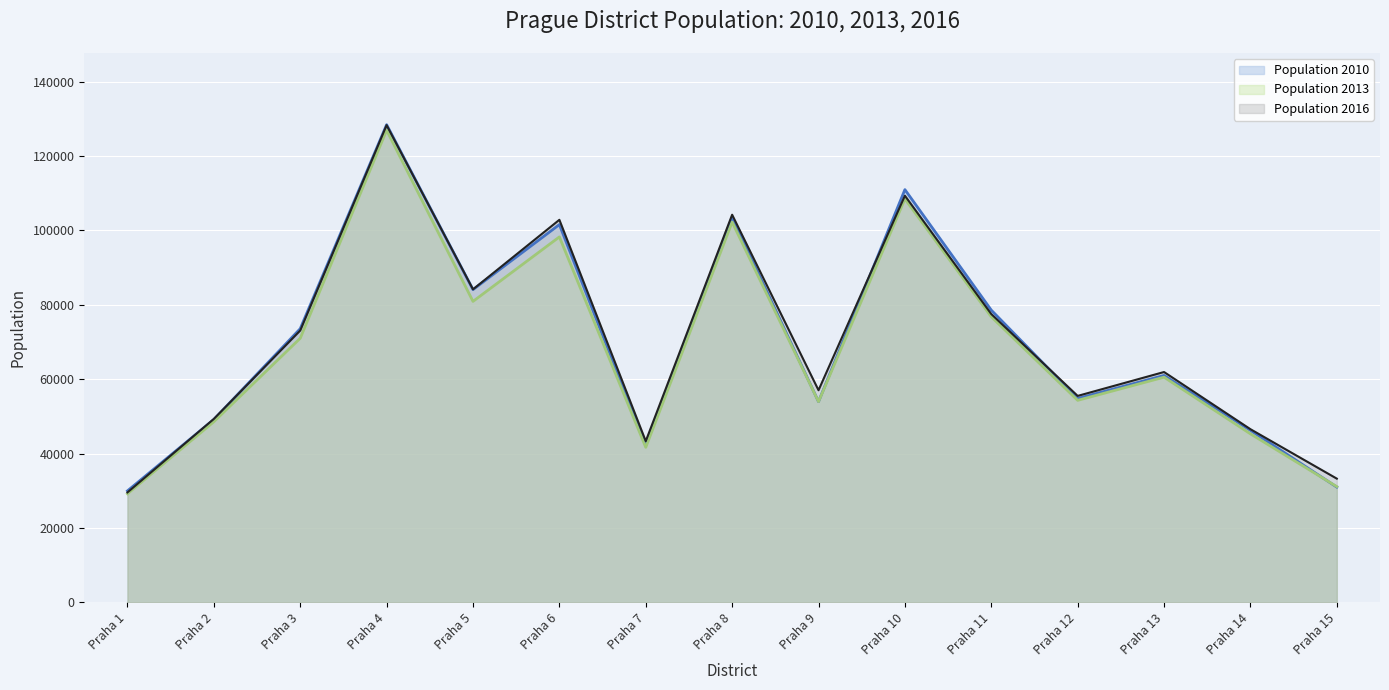

Where is 2010 nearest to the value 79216?

Praha 11